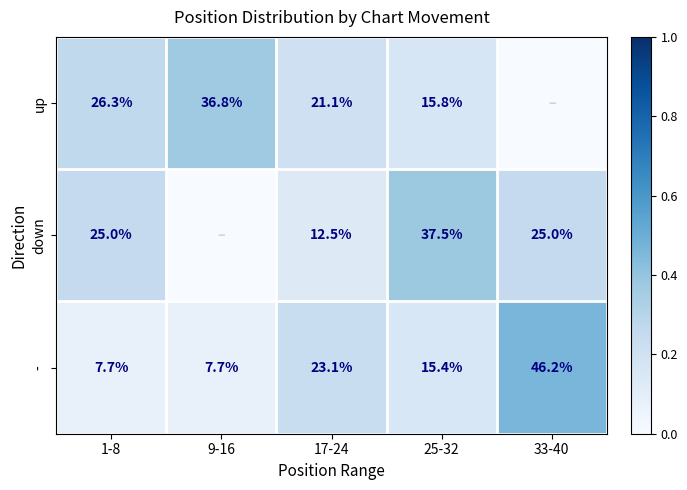

At which label does - reach its peak?

33-40